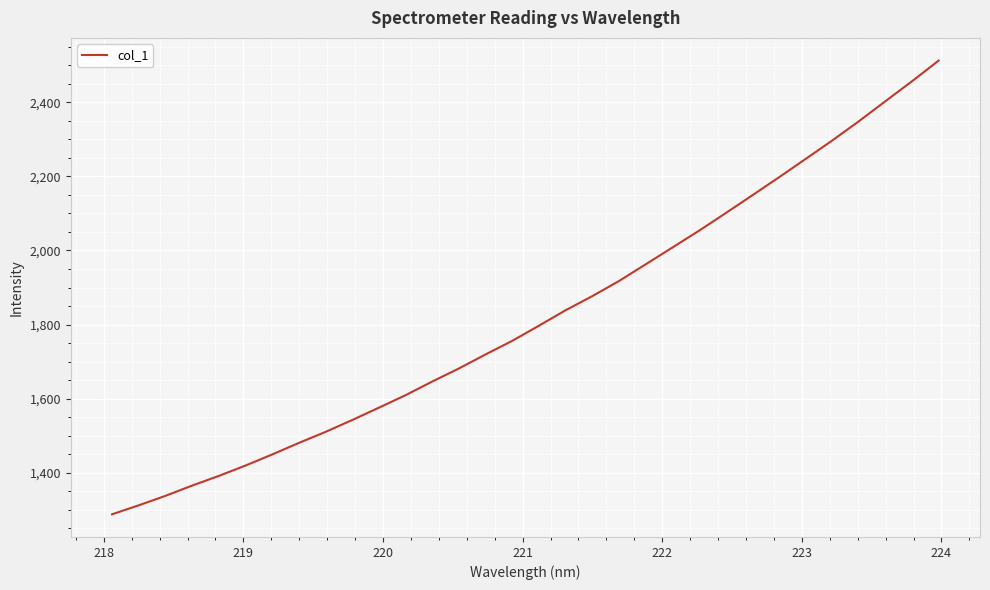

What is the difference between the maximum and minimum values?

1224.4